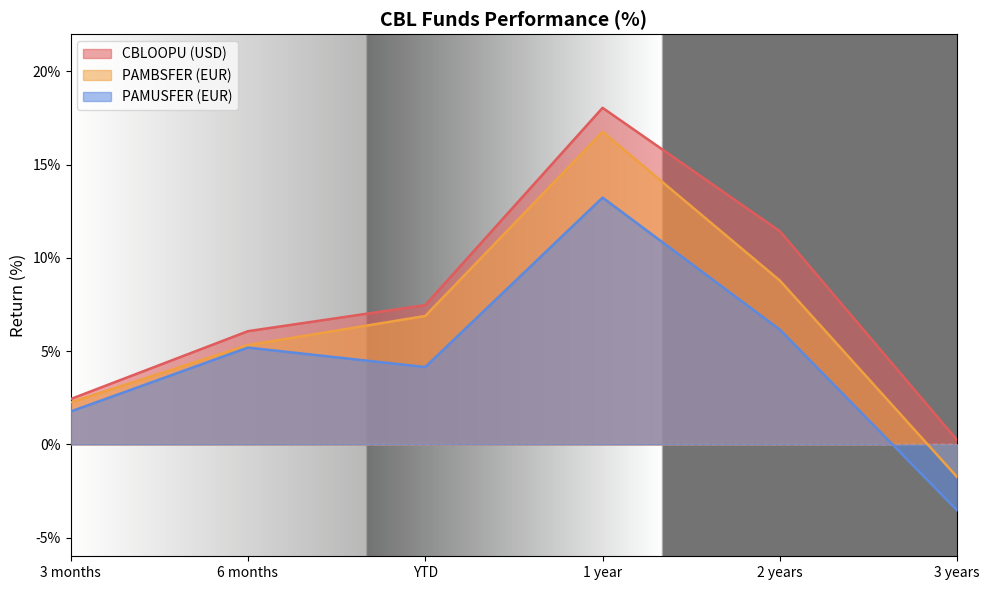

Reading right to left, transcribe all the data shown in this chart.

CBLOOPU (USD): 3 years=0.2	2 years=11.4	1 year=18.1	YTD=7.5	6 months=6.1	3 months=2.4
PAMBSFER (EUR): 3 years=-1.8	2 years=8.8	1 year=16.8	YTD=6.9	6 months=5.3	3 months=2.3
PAMUSFER (EUR): 3 years=-3.5	2 years=6.2	1 year=13.2	YTD=4.1	6 months=5.2	3 months=1.8